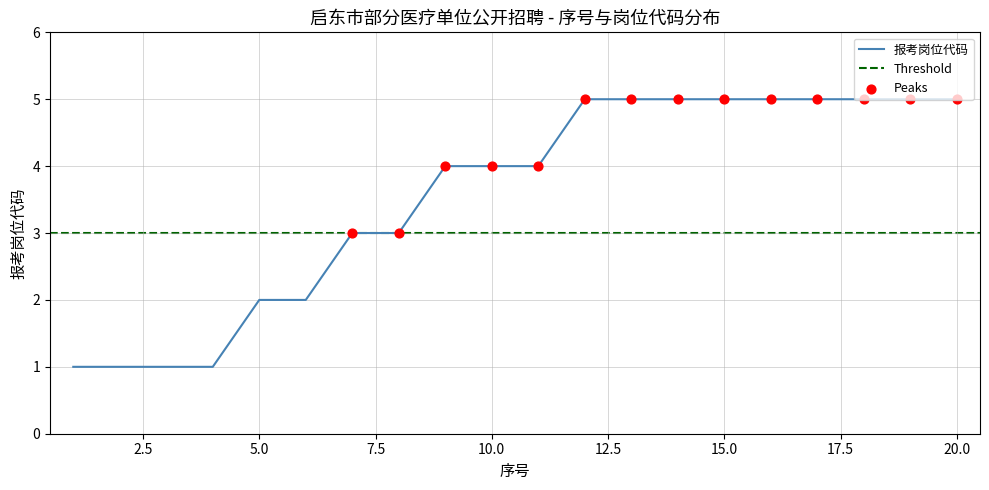

Which has a higher value, 19 or 5?

19